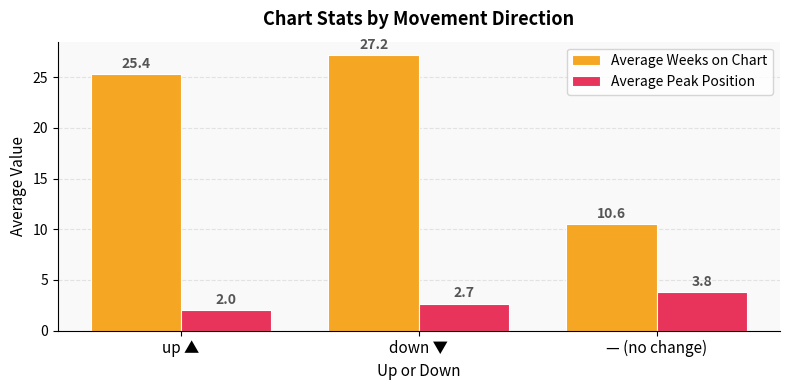

What is the label of the 2nd bar from the right?

down ▼